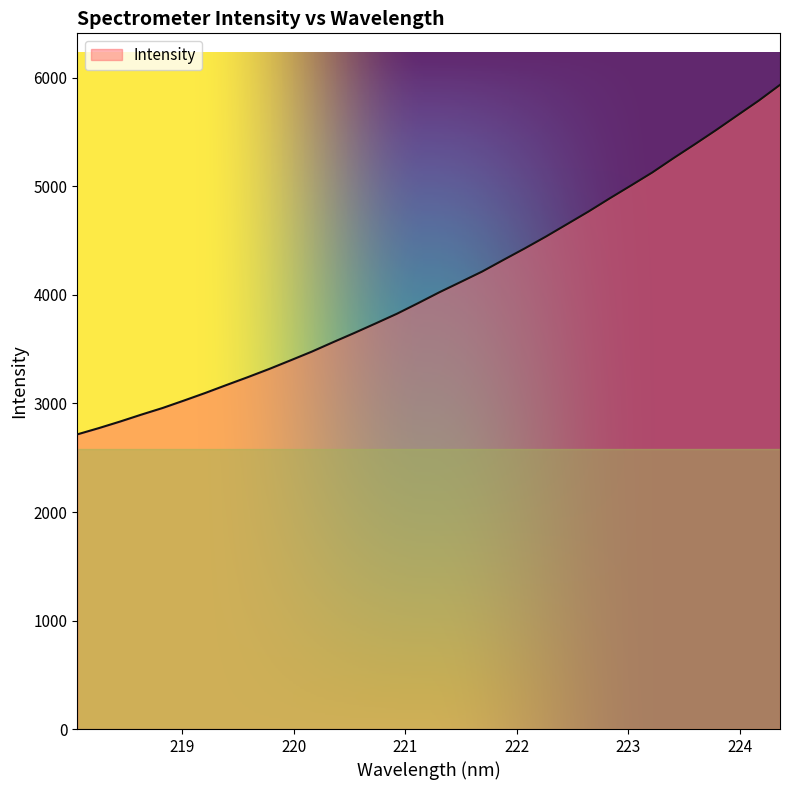

True or false: the data has more than 1 interior local peaks.

False